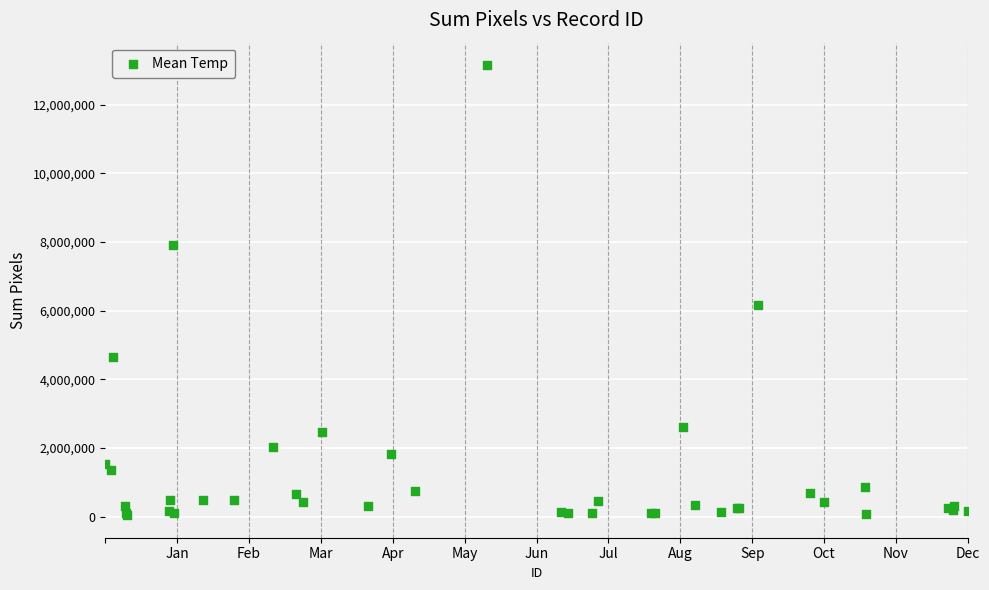

What Y value in the scatter plot is closest to 6593410?

6163030.0